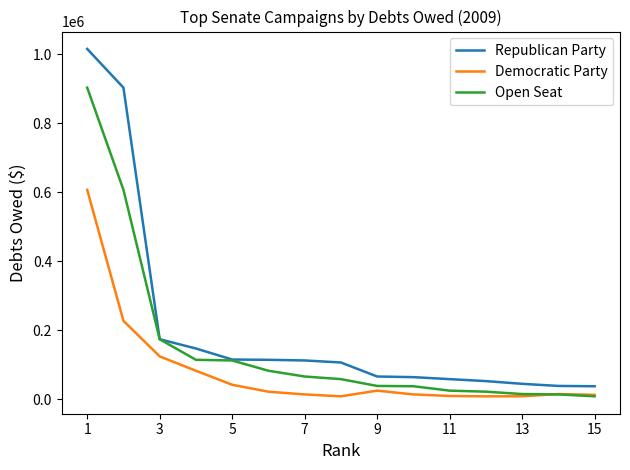

What is the lowest value of the Republican Party series?

38136